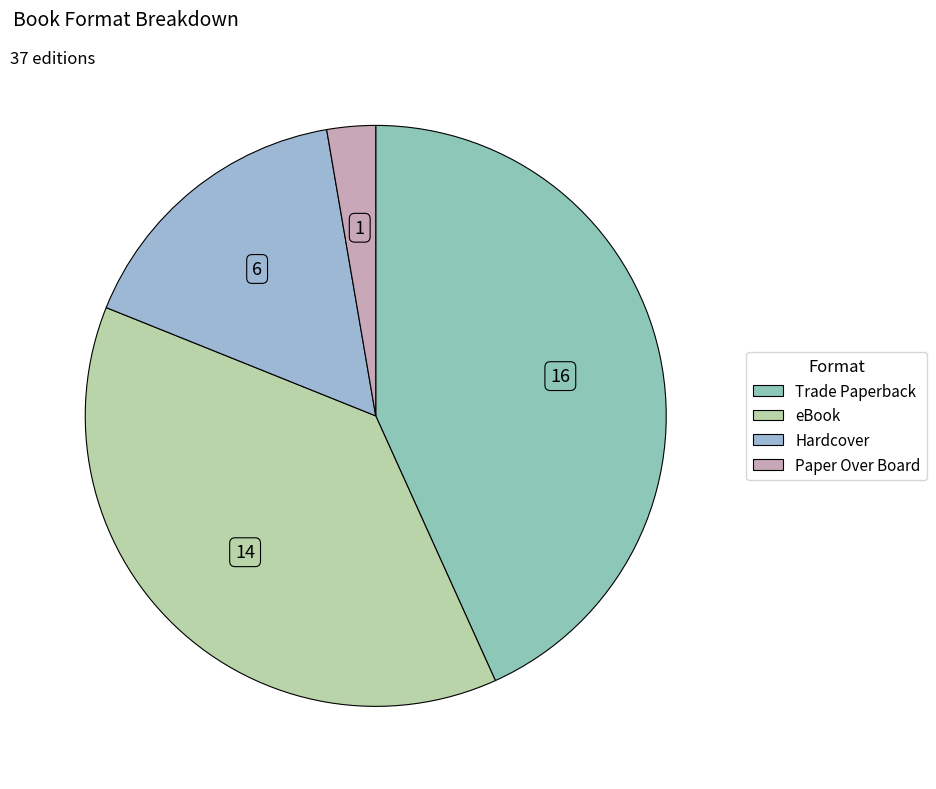

To the nearest percent, what is the combined percentage of Paper Over Board and Trade Paperback?

46%